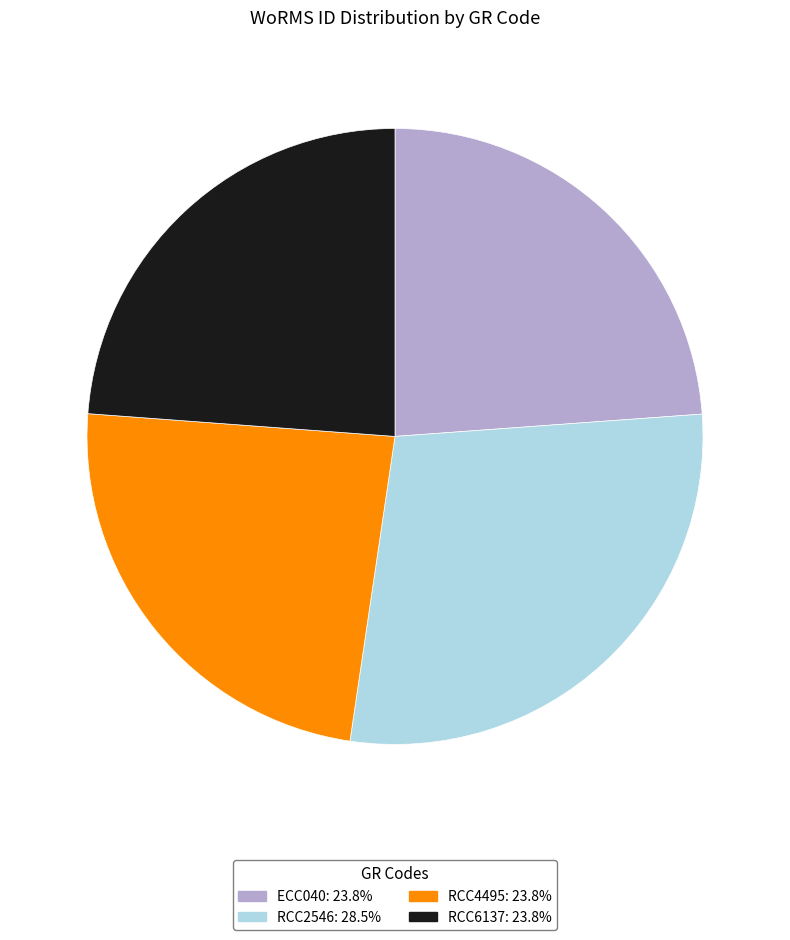

Which slice is the largest?

RCC2546